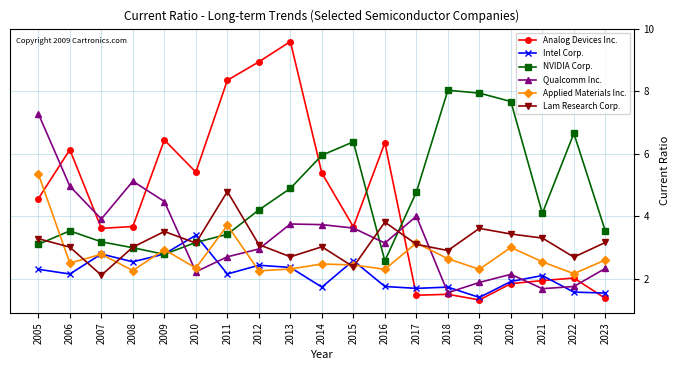

In Qualcomm Inc., how many points are higher than both neighbors (excluding endpoints)?

4